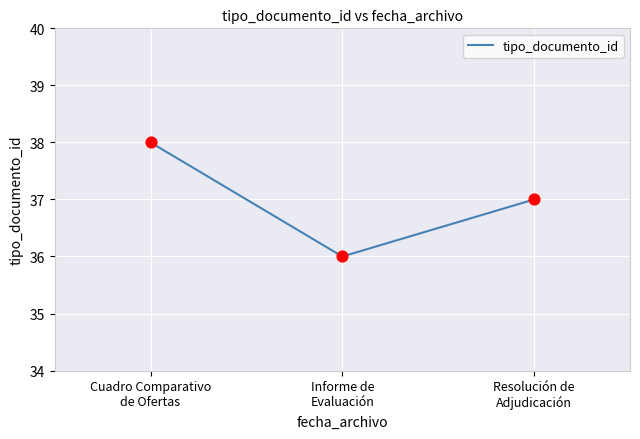

What is the change in value from Informe de
Evaluación to Resolución de
Adjudicación?

+1